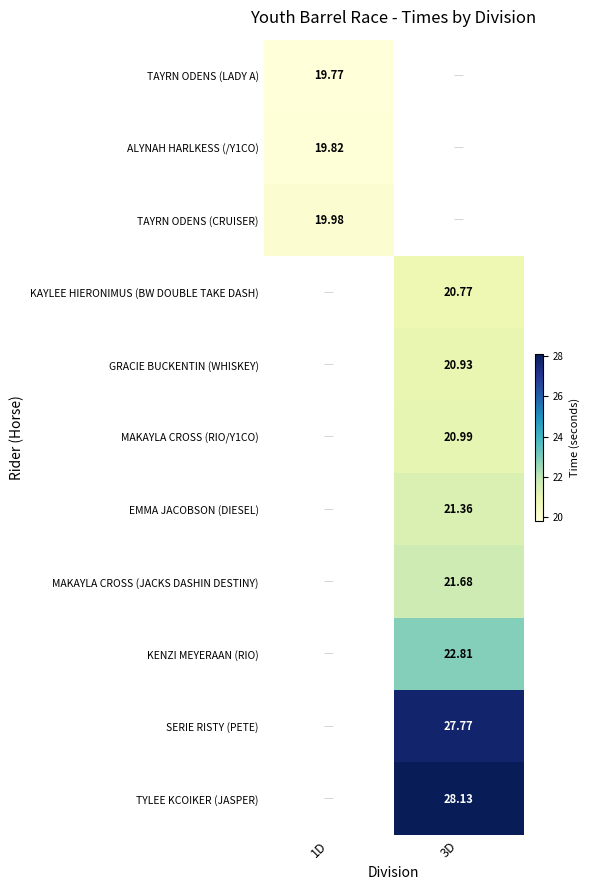

Is the value of EMMA JACOBSON (DIESEL) at 3D greater than the value of TAYRN ODENS (LADY A) at 1D?

Yes